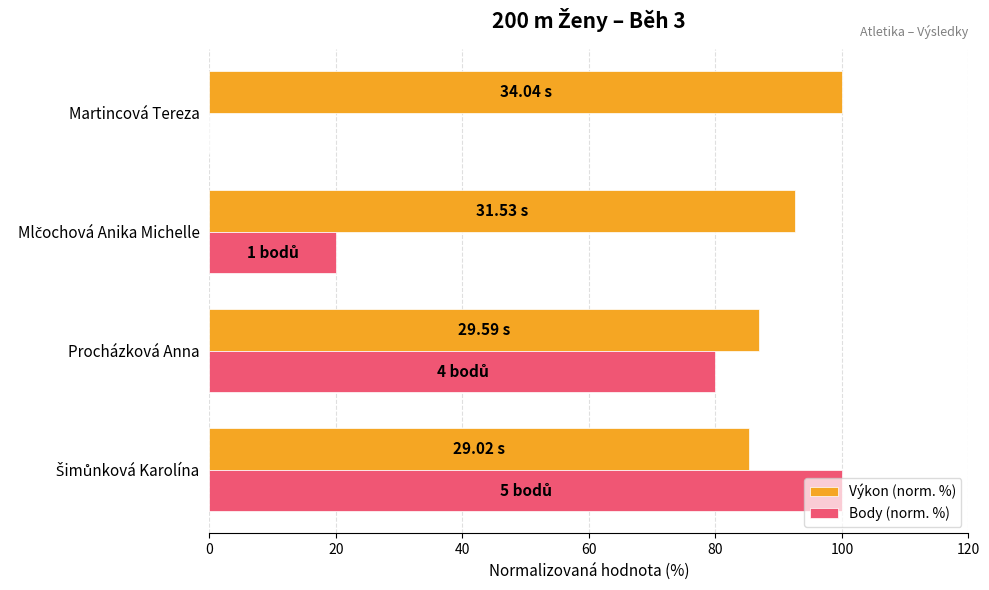

Which series has the largest total across all categories?

Výkon (norm. %)